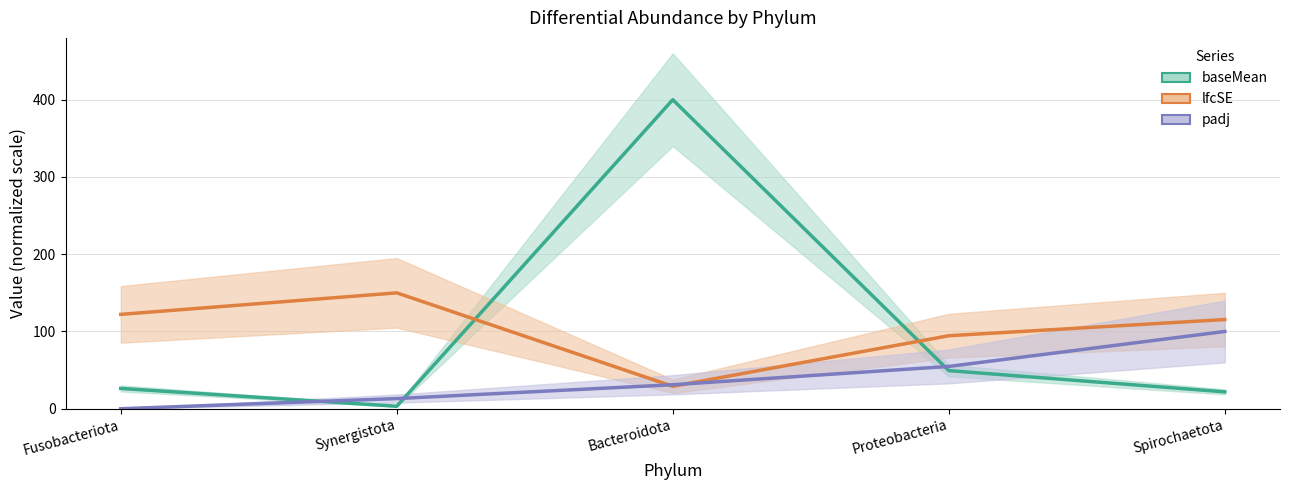

Which category has the lowest value across all series?

Fusobacteriota